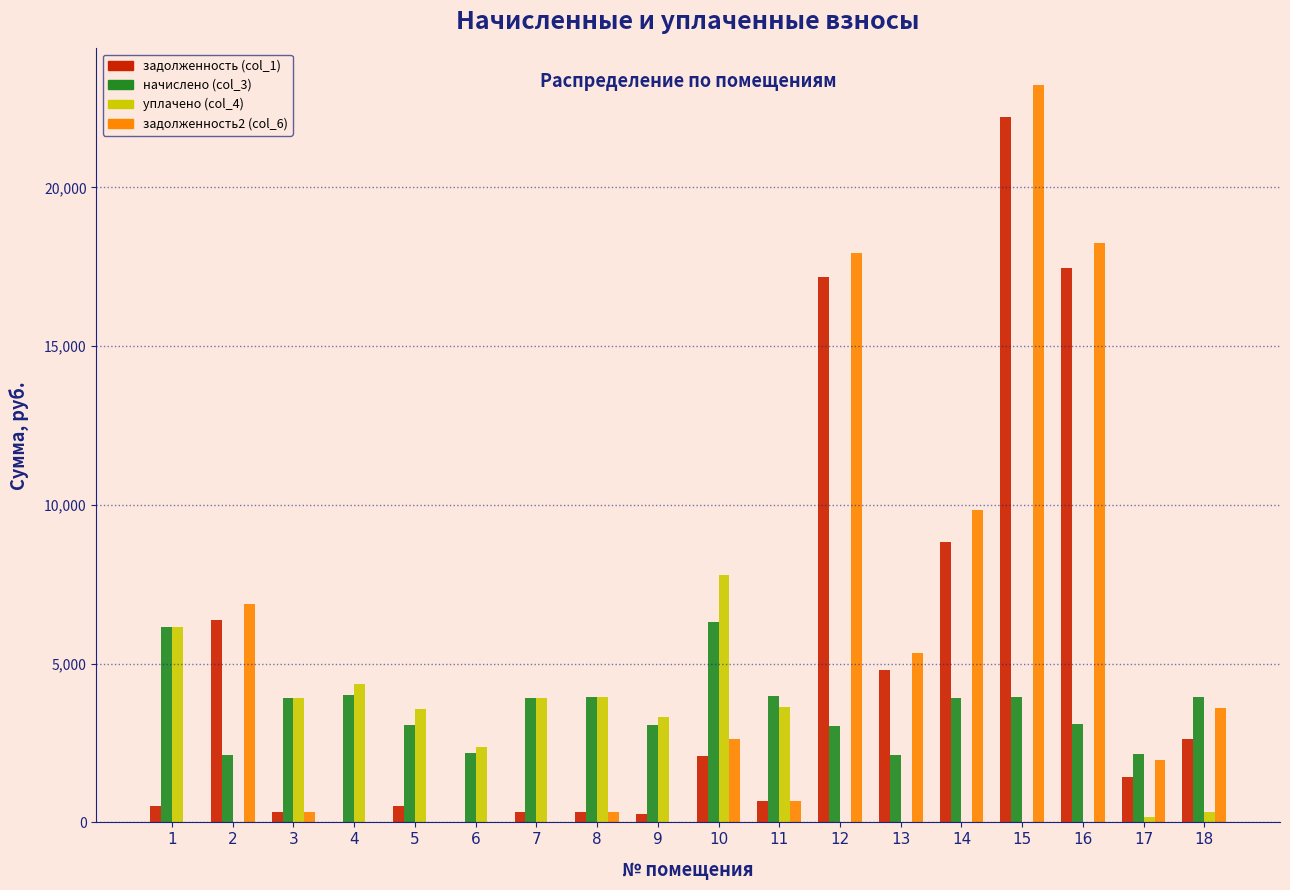

At which category is the sum across all series the highest?

15